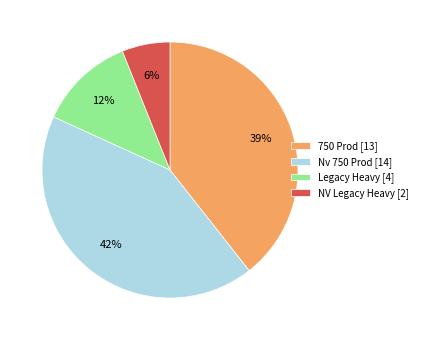

Count the number of slices in the pie.

4